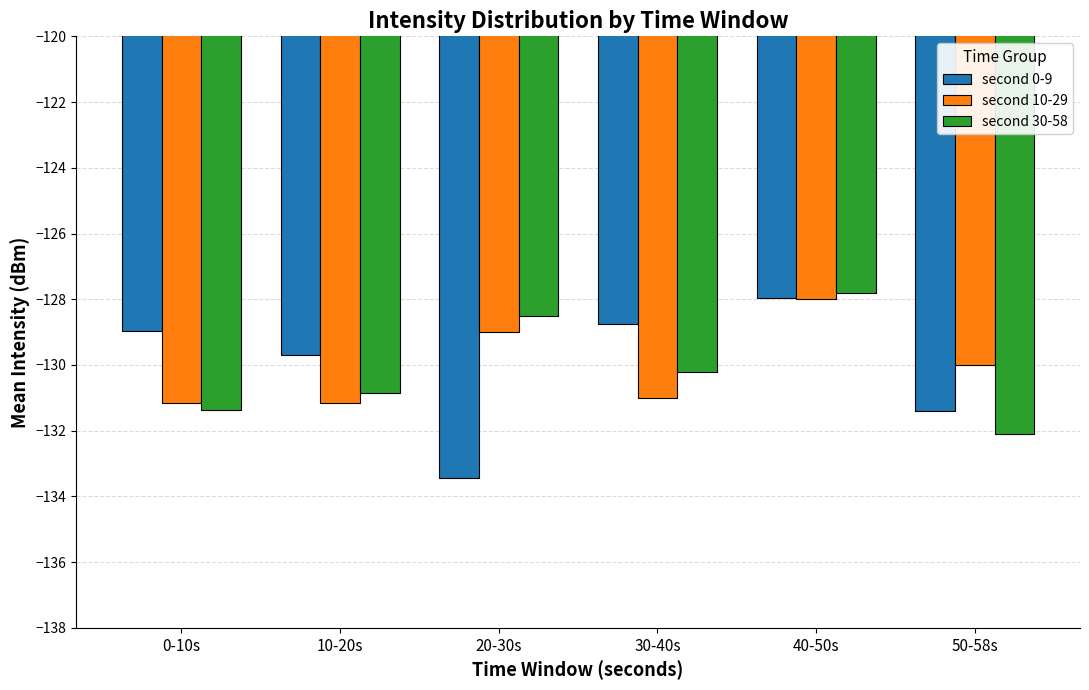

How many groups of bars are there?

6